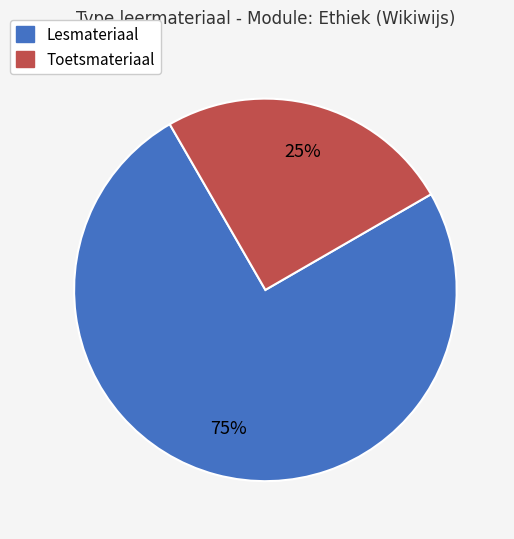

Is there any slice that represents more than half of the pie?

Yes